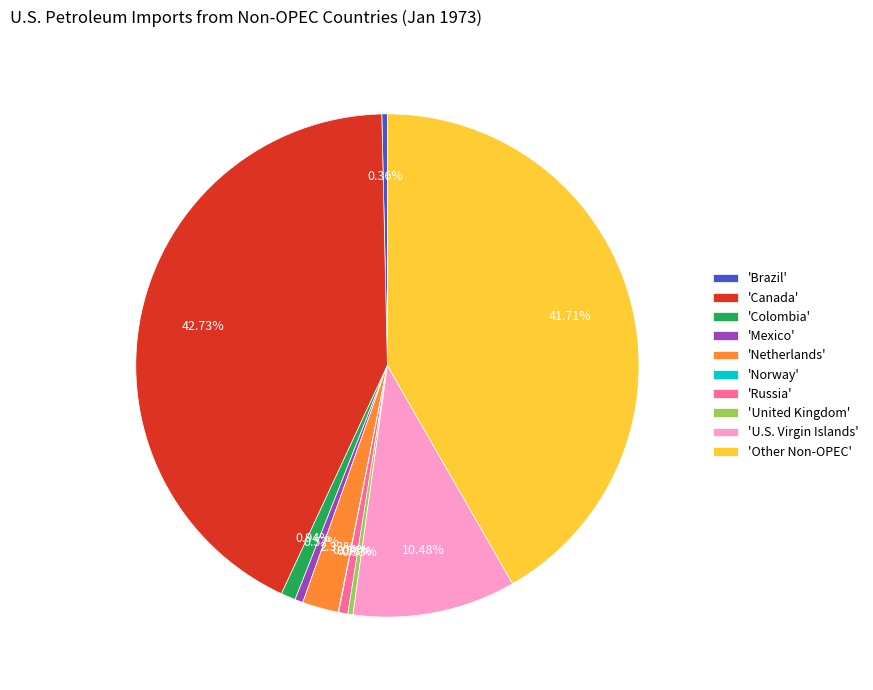

What is the ratio of the value at 'Russia' to the value at 'United Kingdom'?

1.7